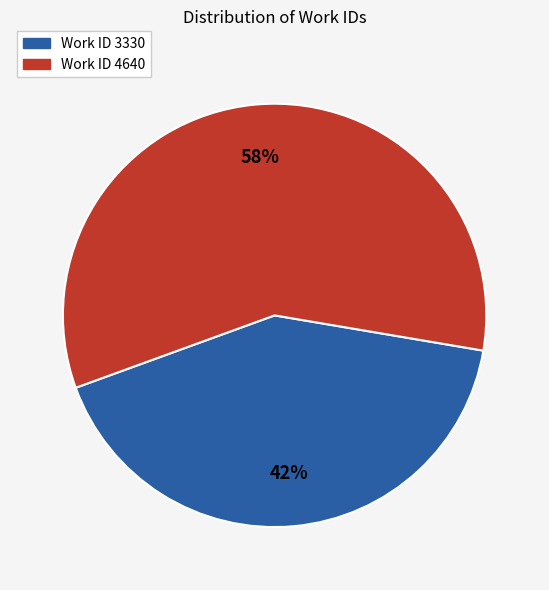

To the nearest percent, what portion does Work ID 4640 represent?

58%